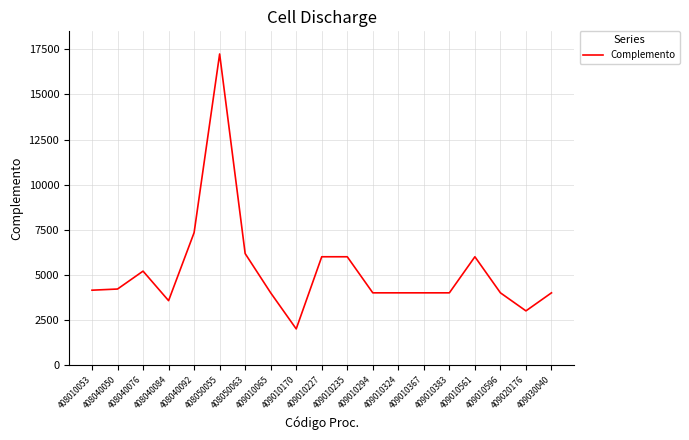

What is the approximate value at 409010065?

4000.0